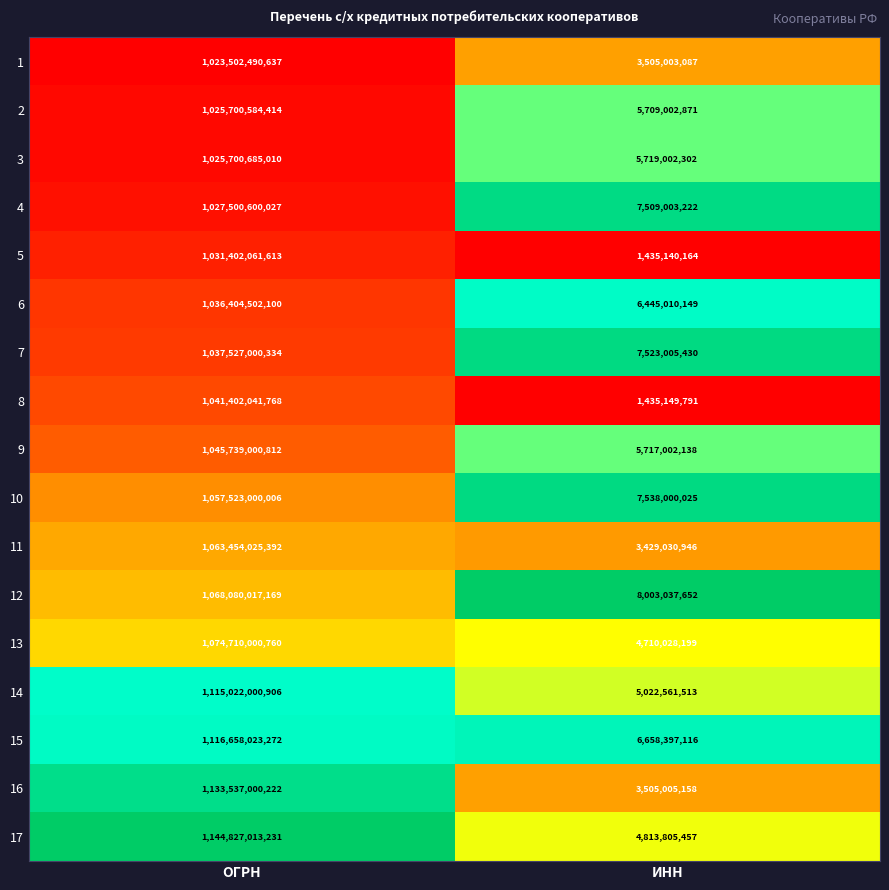

What is the average value of the 13 series?

539710014480